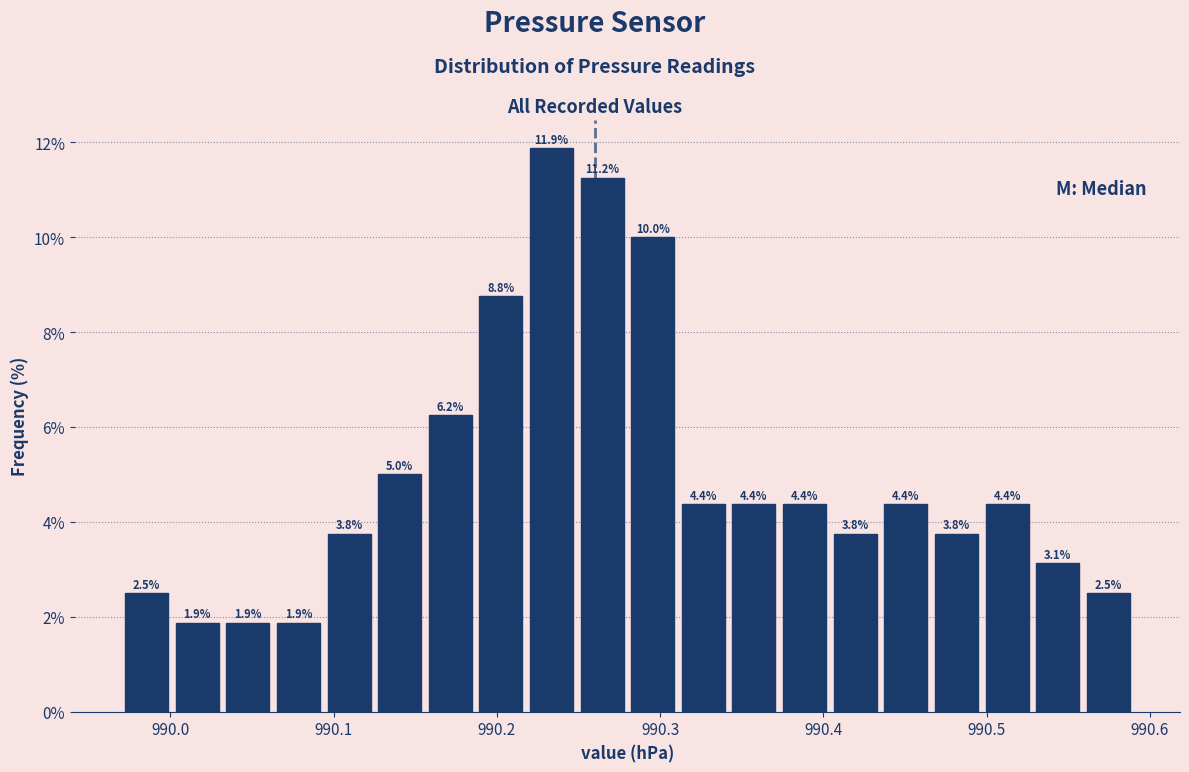

Read against the x-axis, roughly where is the centre of the tallest bar?

990.23